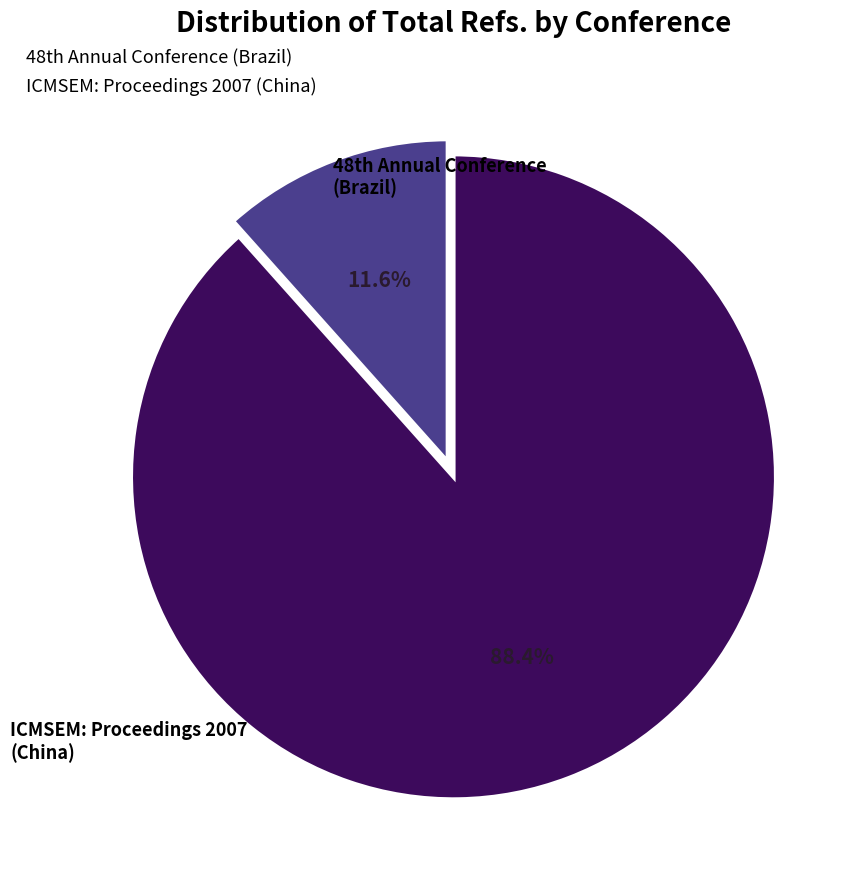

What is the largest slice in the pie chart?

ICMSEM: Proceedings 2007 (China)